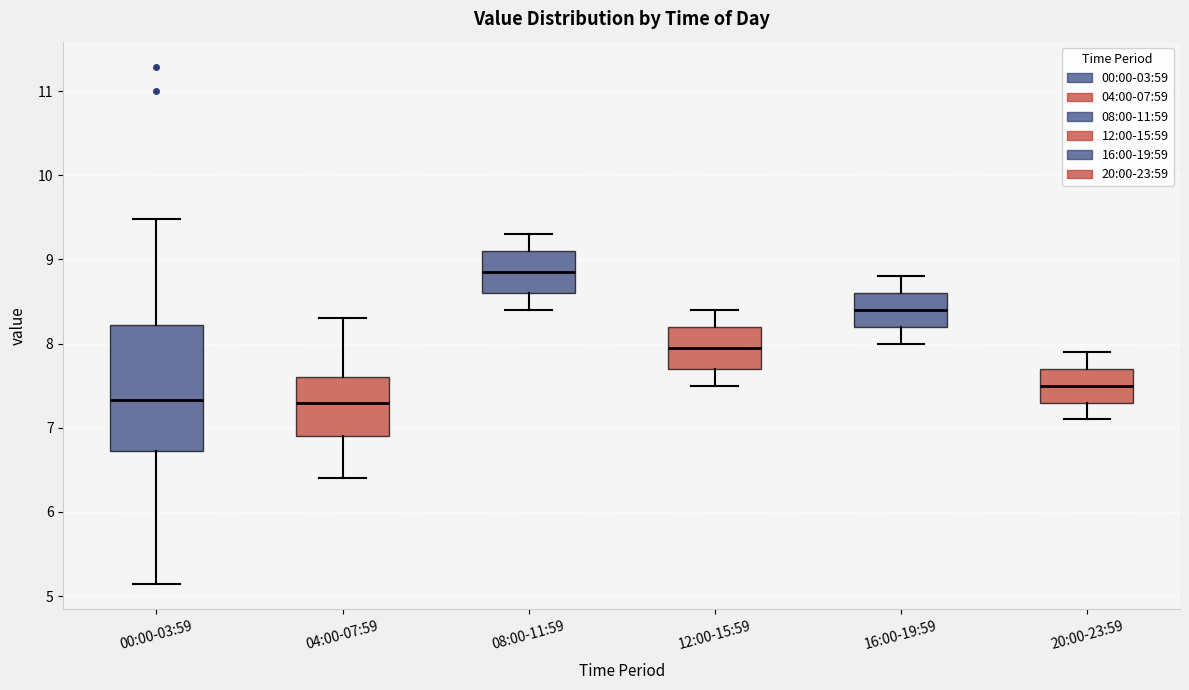

Which box is the tallest, from its lower edge to its upper edge?

00:00-03:59